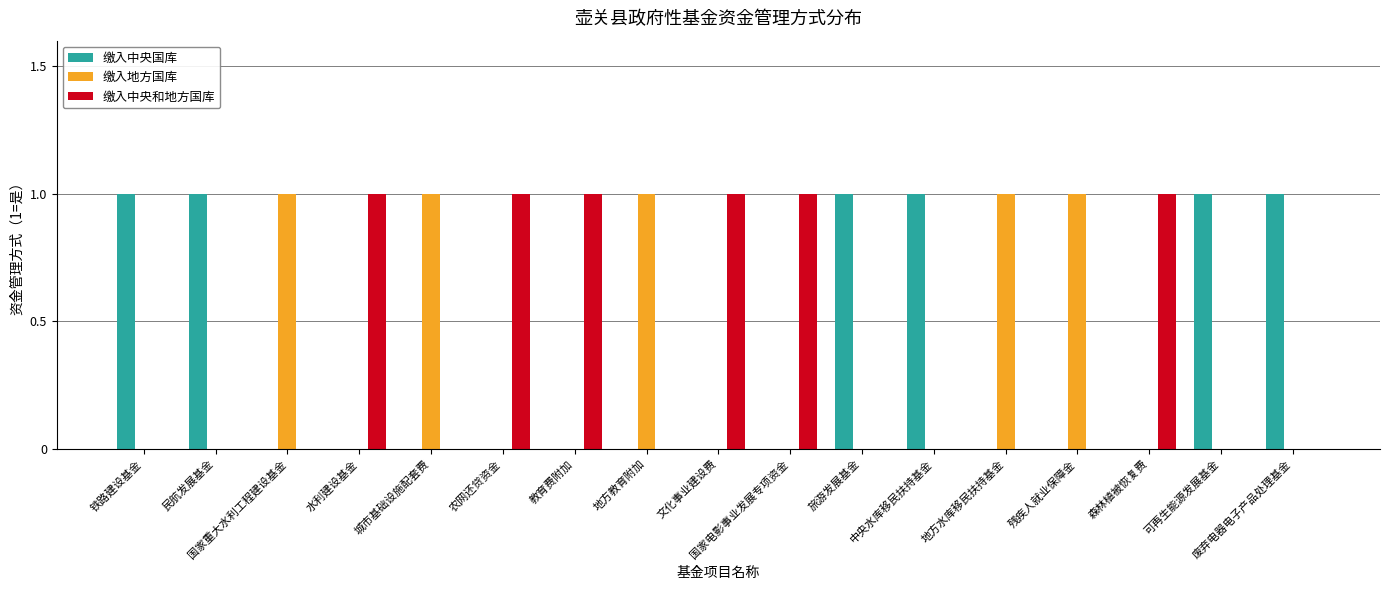

Reading right to left, what are all the values shown in this chart?

缴入中央国库: 1	1	0	0	0	1	1	0	0	0	0	0	0	0	0	1	1
缴入地方国库: 0	0	0	1	1	0	0	0	0	1	0	0	1	0	1	0	0
缴入中央和地方国库: 0	0	1	0	0	0	0	1	1	0	1	1	0	1	0	0	0